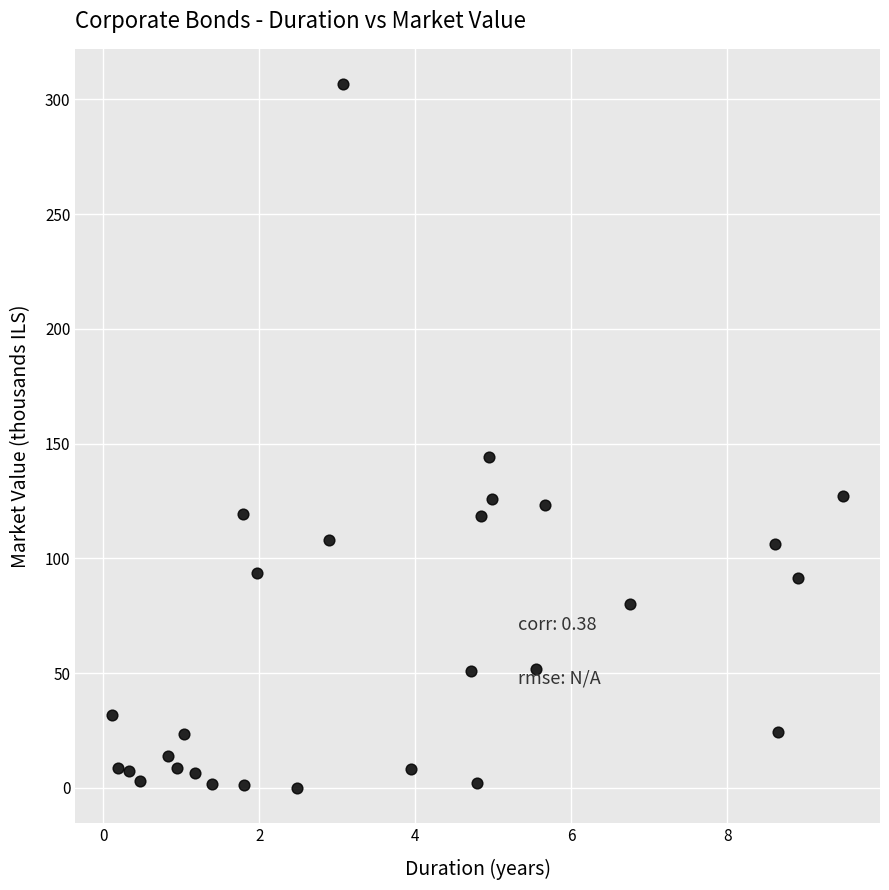

What is the range of X values (max minus min)?

9.4